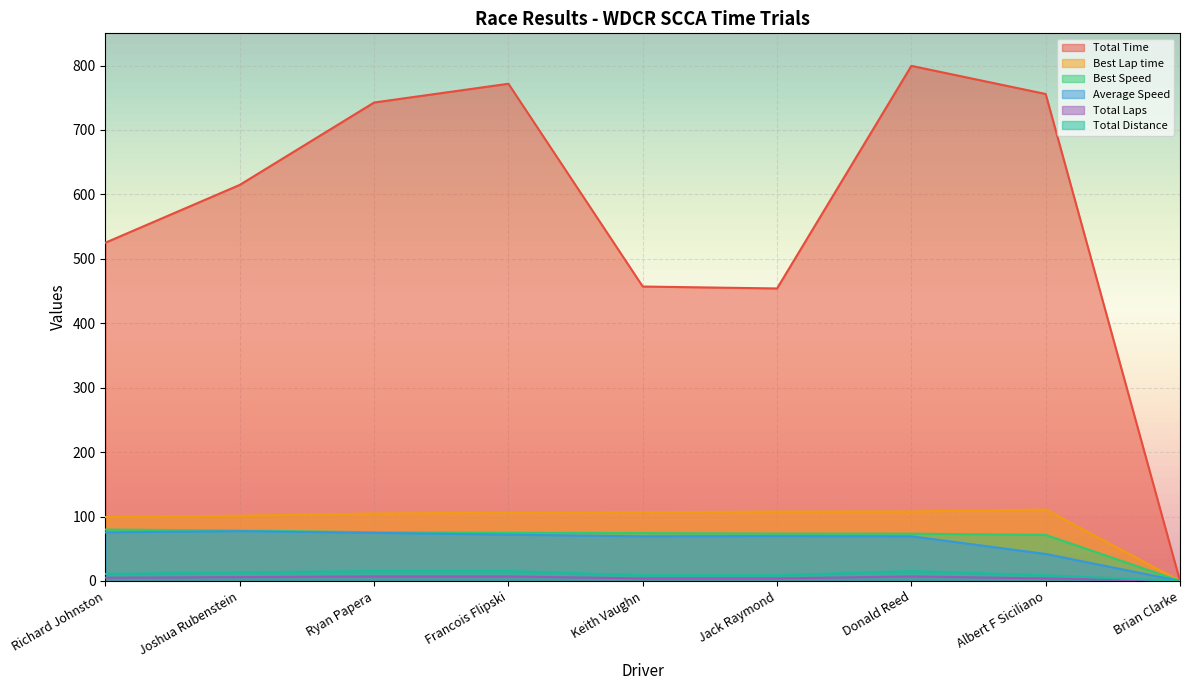

Reading right to left, what are all the values shown in this chart?

Total Time: 0.0	755.8	799.5	454.0	457.0	771.8	742.6	614.8	525.1
Best Lap time: 0.0	110.8	107.9	107.7	106.6	105.9	104.7	101.2	99.2
Best Speed: 0.0	71.5	73.4	73.5	74.3	74.8	75.6	78.2	79.8
Average Speed: 0.0	41.9	69.3	69.8	69.3	71.8	74.7	77.3	75.4
Total Laps: 0.0	8.8	15.4	8.8	8.8	15.4	15.4	13.2	11.0
Total Distance: 0.0	4.0	7.0	4.0	4.0	7.0	7.0	6.0	5.0